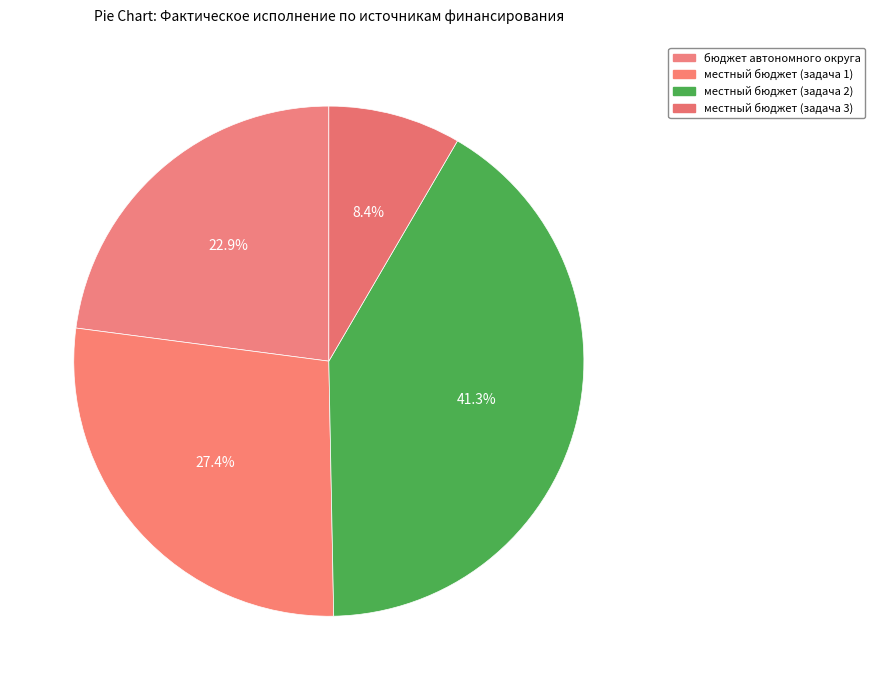

The местный бюджет (задача 2) slice represents 41% of the pie. True or false?

True